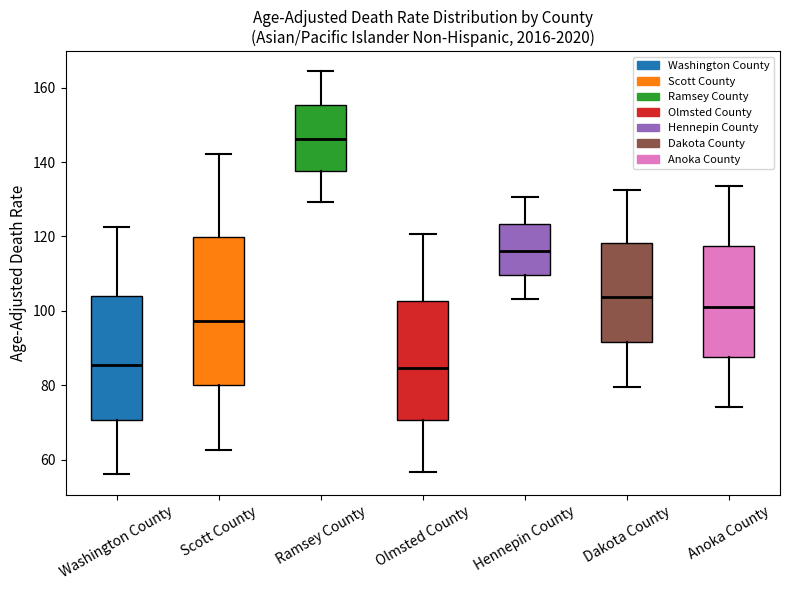

Which box is the tallest, from its lower edge to its upper edge?

Scott County